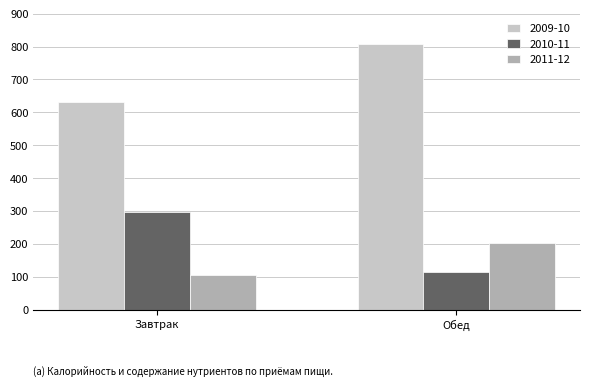

What is the value of the 2009-10 bar at the 1st from the left?

630.5